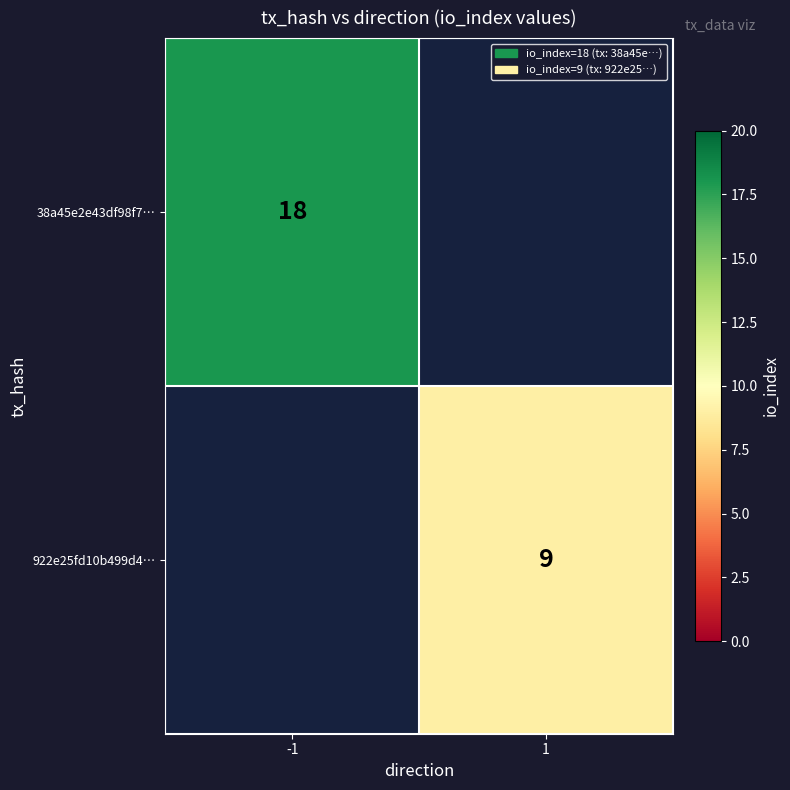

The value of 922e25fd10b499d4… at 1 is 3. True or false?

False